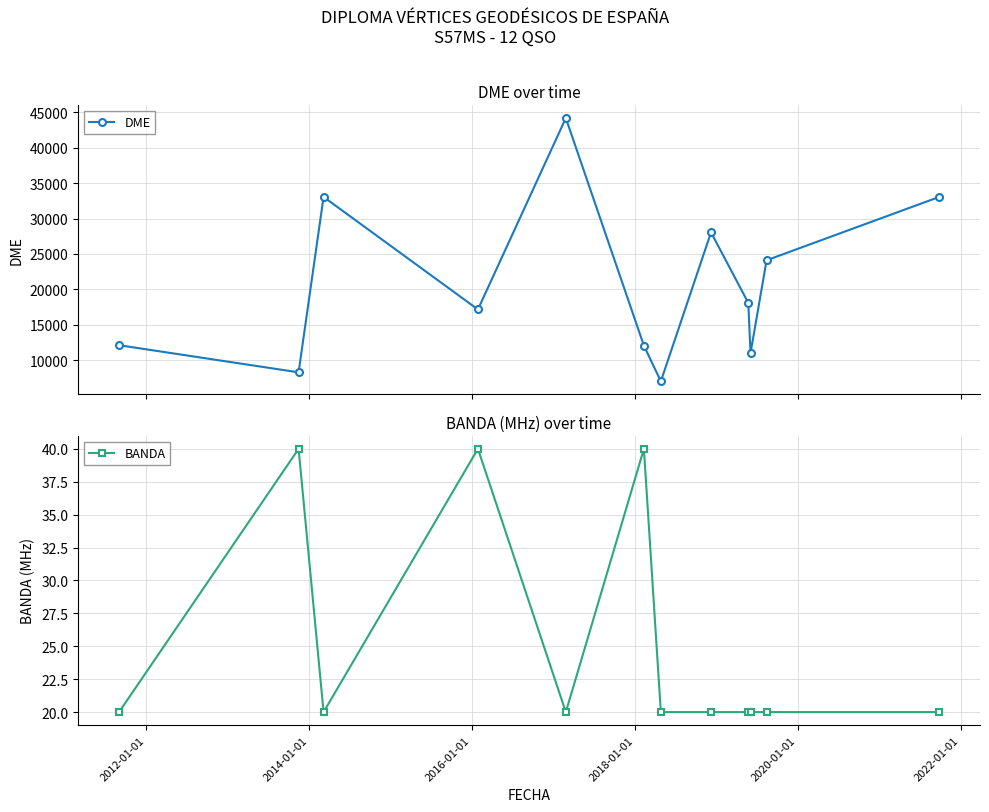

What is the difference between the maximum and minimum values in the BANDA series?

20